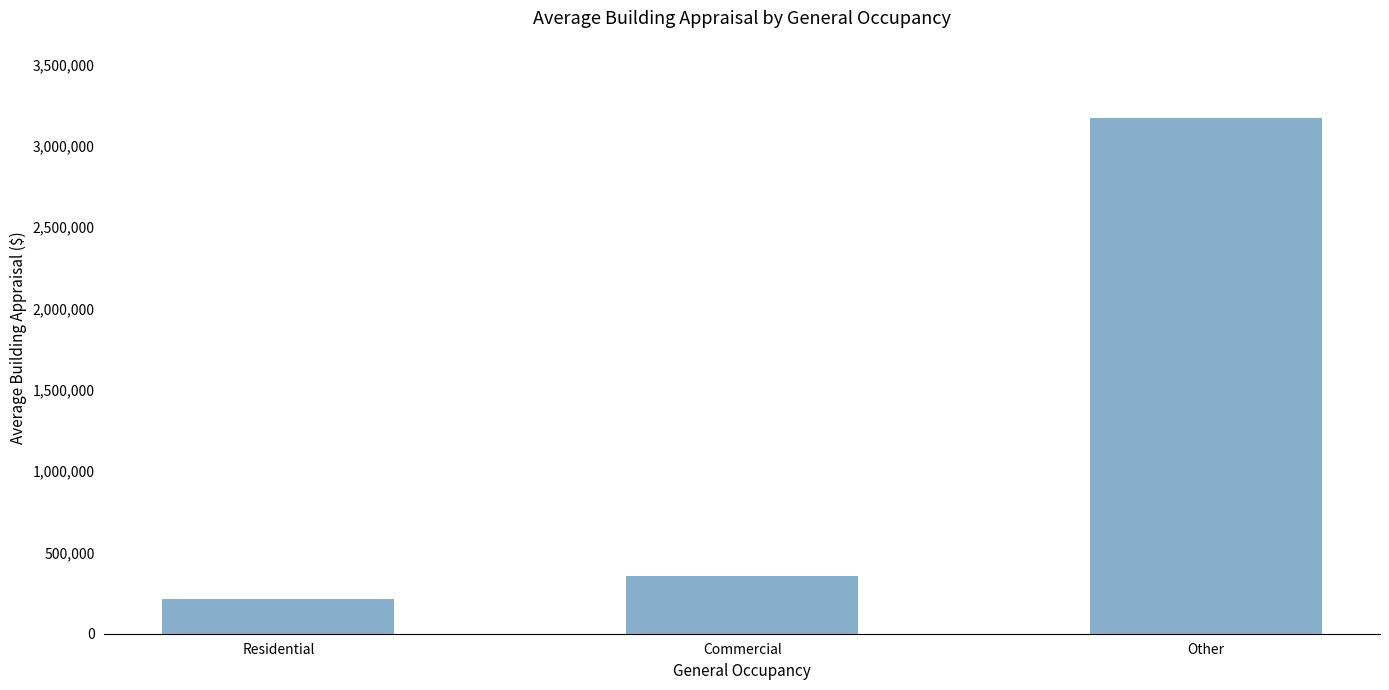

What is the value of the 1st bar from the left?

212712.0